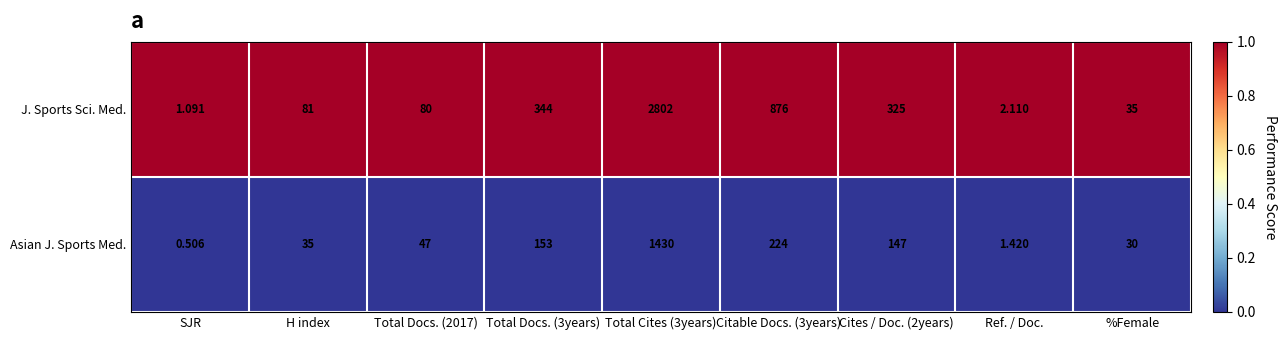

Rank the series by their maximum value, from highest to lowest.

J. Sports Sci. Med., Asian J. Sports Med.